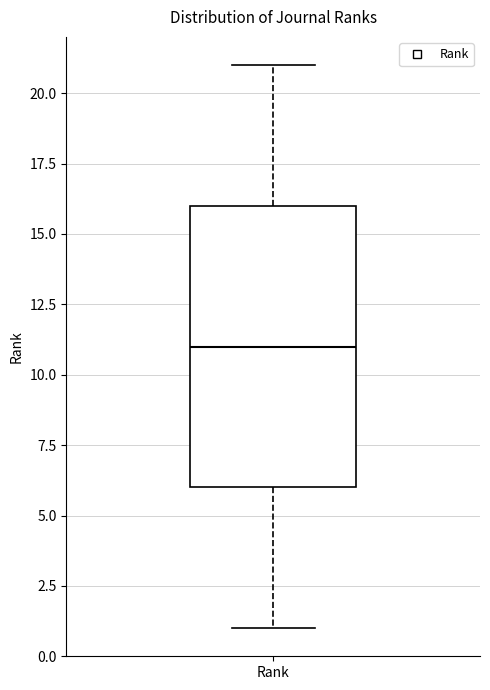

Where is the upper edge of the box for Rank on the y-axis? The values are not printed on the chart, so give them approximately, as read against the axis.

16